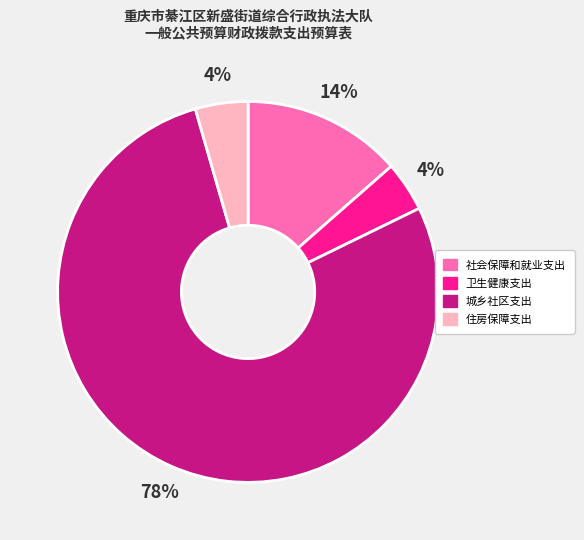

Is there any slice that represents more than half of the pie?

Yes